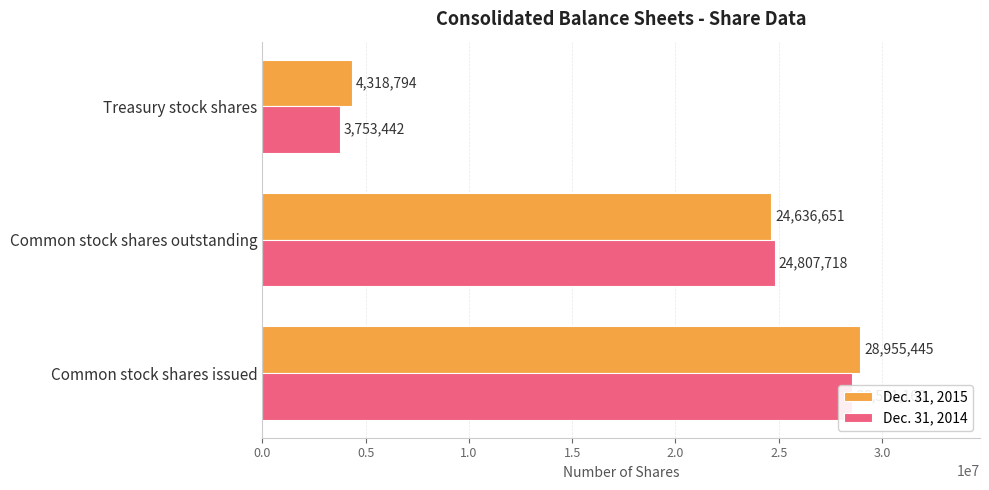

How many groups of bars are there?

3